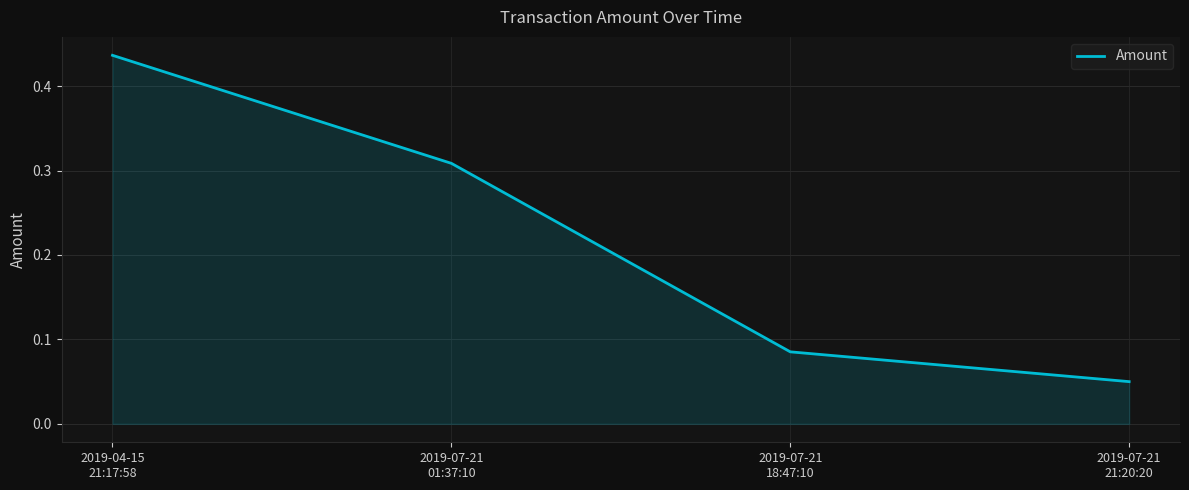

Between 2019-04-15
21:17:58 and 2019-07-21
18:47:10, which is larger?

2019-04-15
21:17:58